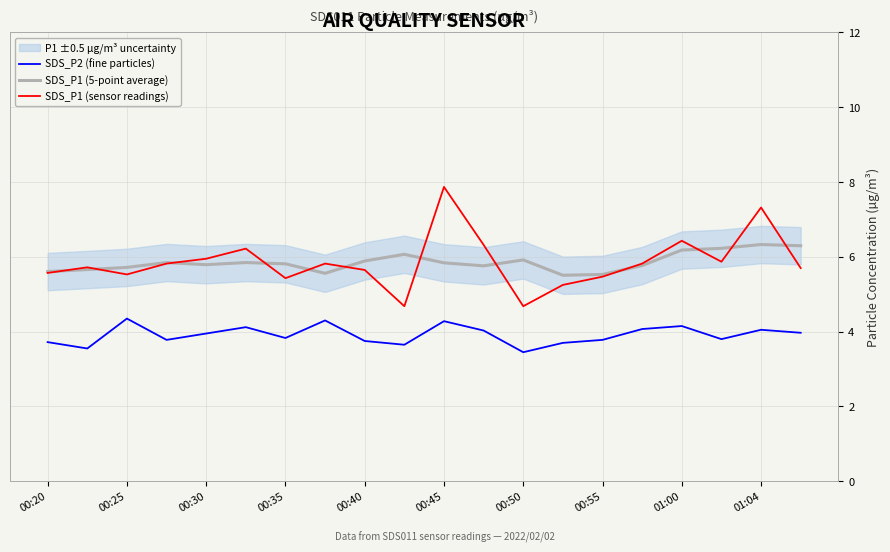

How many distinct data groups are displayed?

3